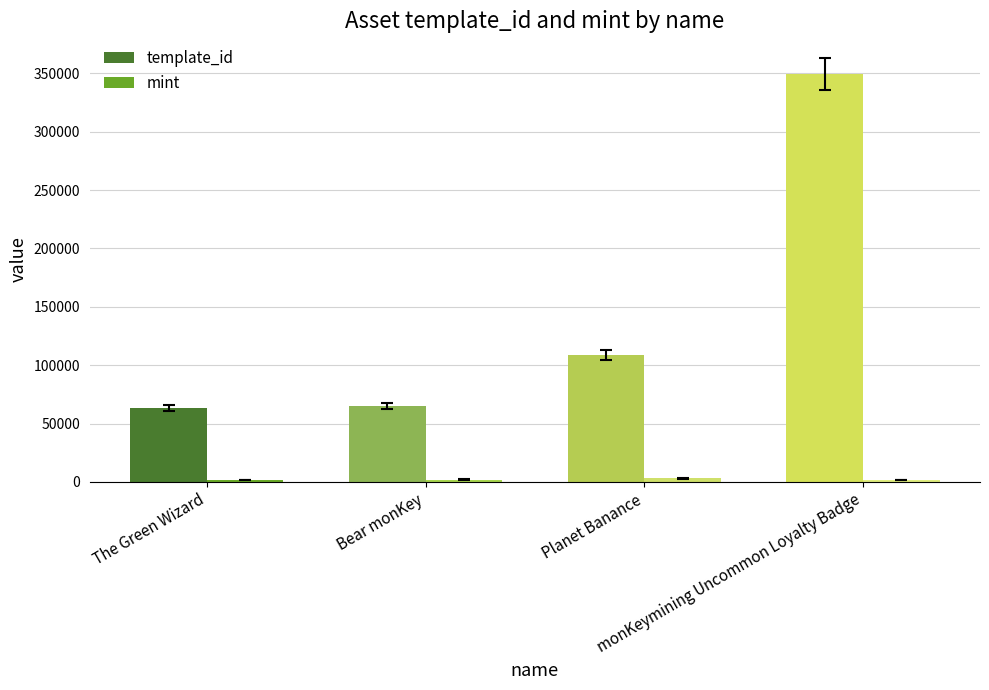

Which series has the largest total across all categories?

template_id